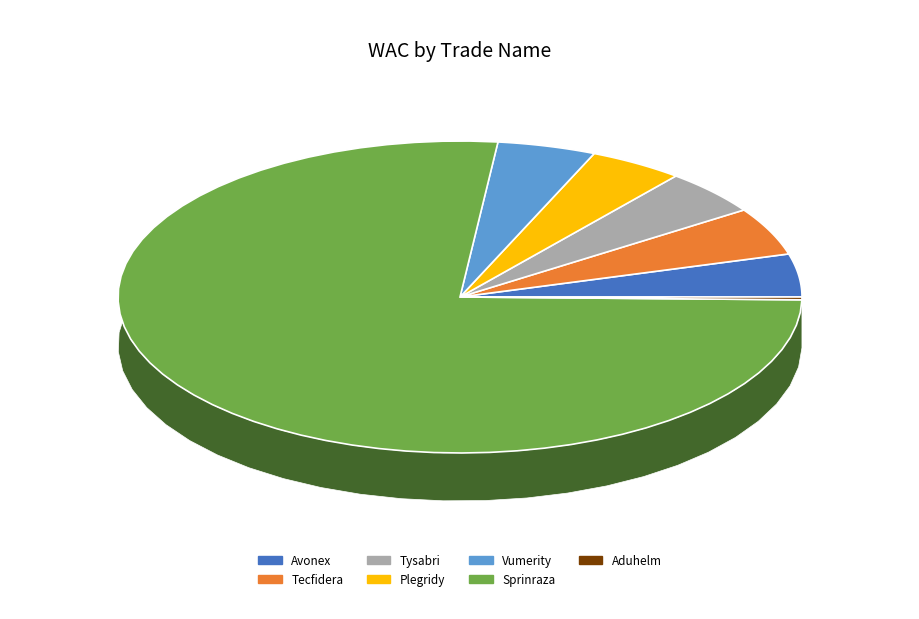

Which category accounts for the majority?

Sprinraza